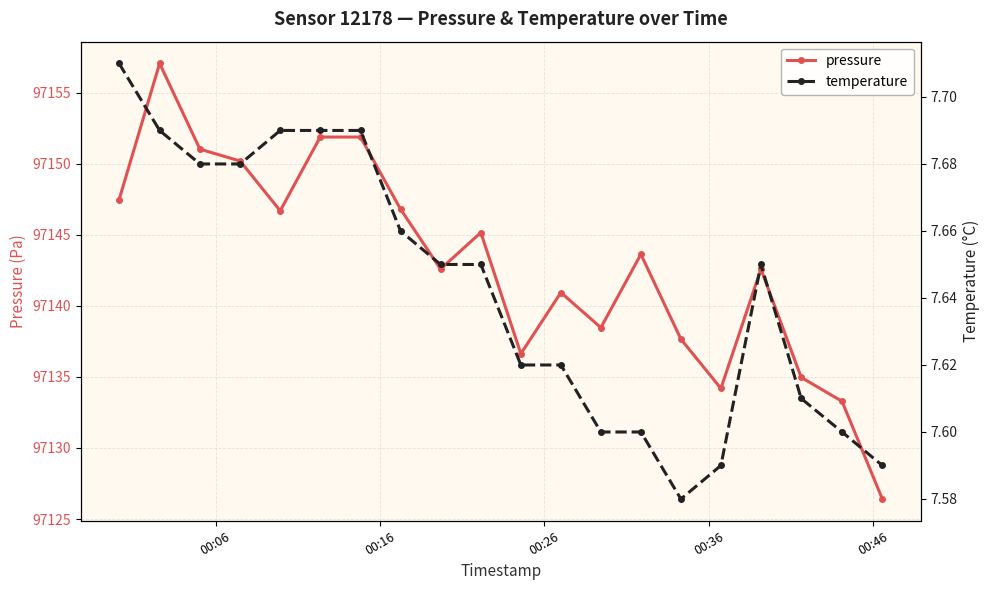

True or false: pressure has more than 1 points higher than both neighbors.

True